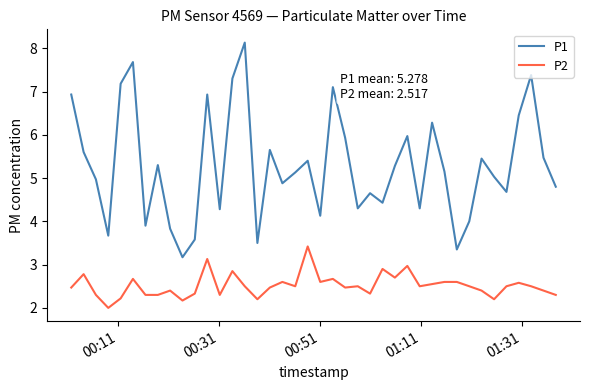

What is the difference between the second highest and minimum values in the P1 series?

4.5